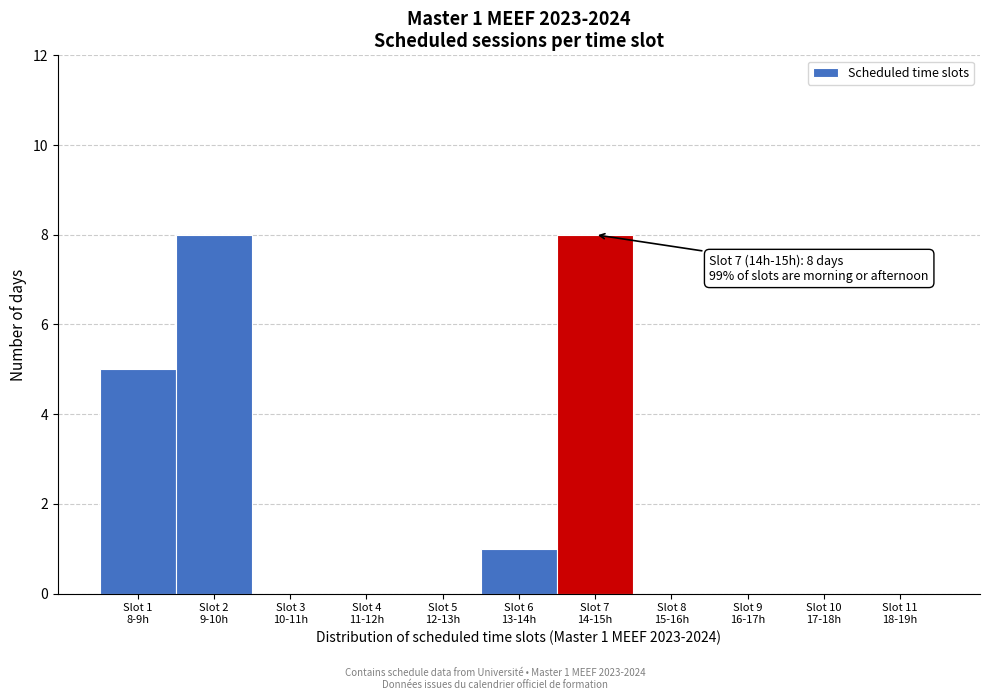

What is the greatest value displayed?

8